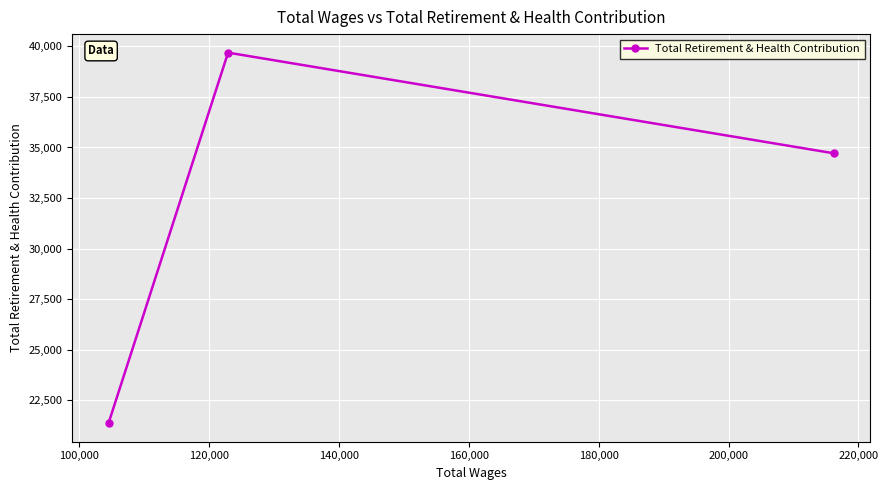

What is the minimum value shown in the chart?

21359